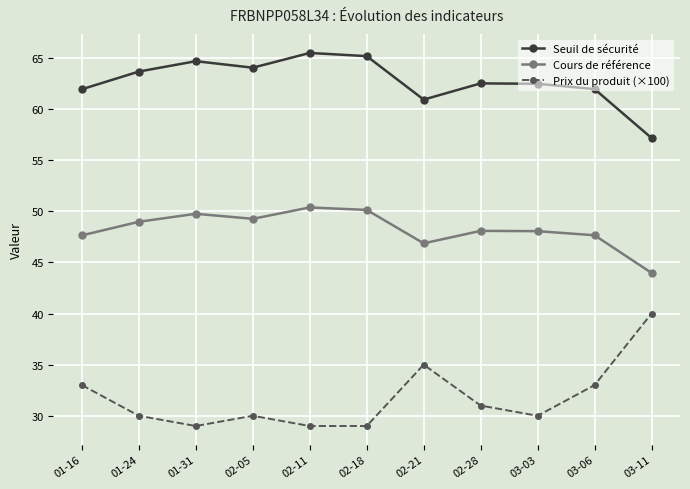

The value of Cours de référence at 01-24 is 9.8. True or false?

False